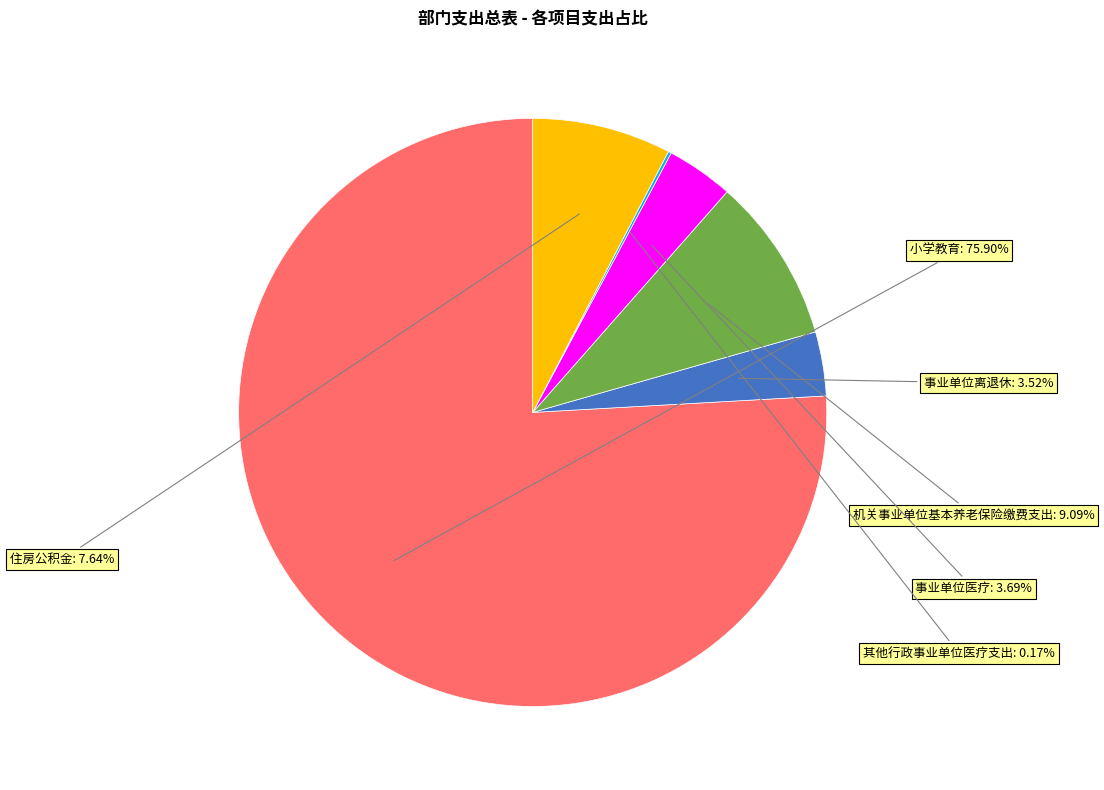

The 住房公积金 slice represents 21% of the pie. True or false?

False